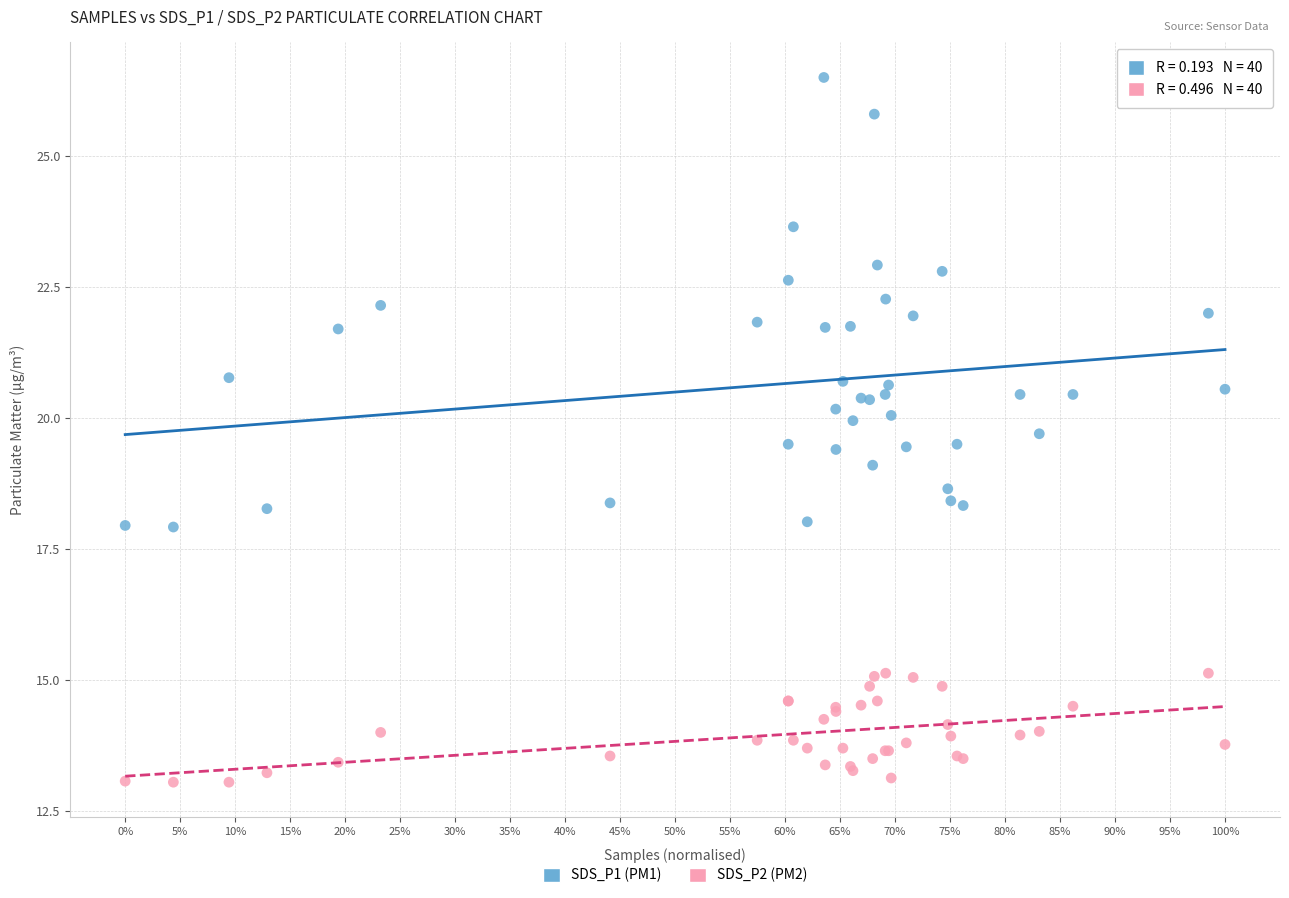

Which series reaches the minimum Y coordinate?

SDS_P2 (PM2)